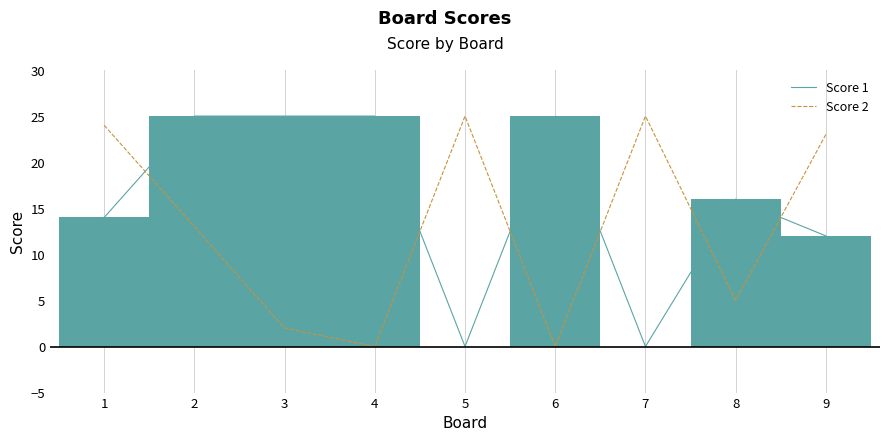

The value of Score 1 at 9 is 21. True or false?

False